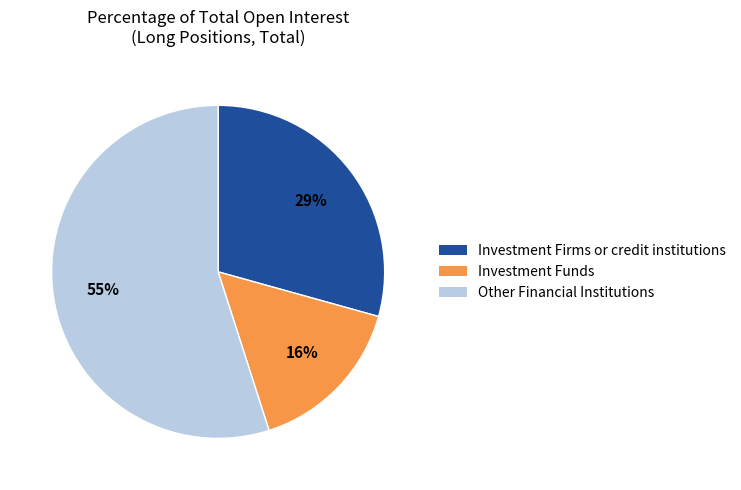

Combined, do Investment Firms or credit institutions and Other Financial Institutions account for over 50%?

Yes